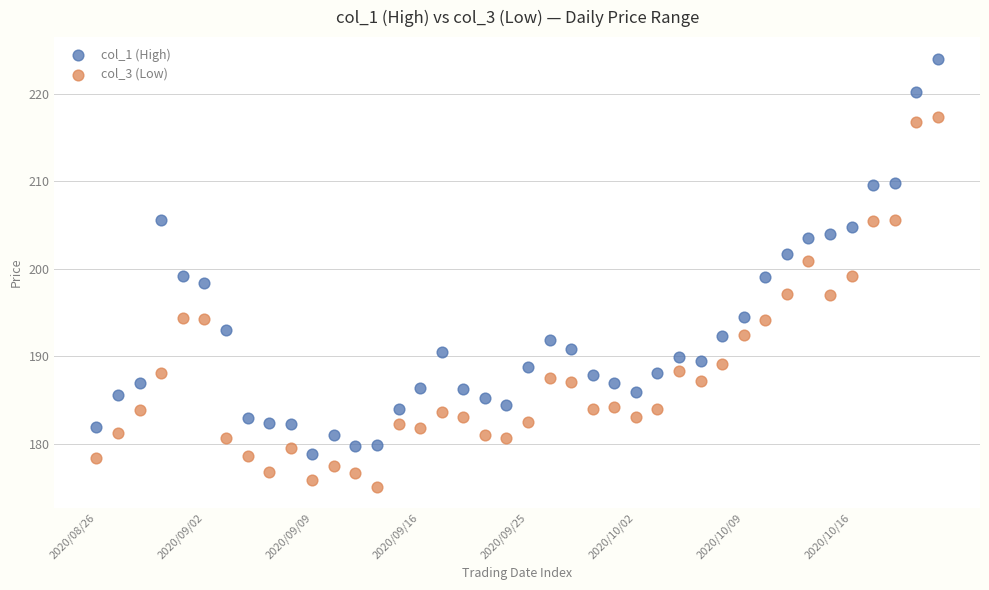

Across all data points, what is the range of Y values (max minus min)?

48.9